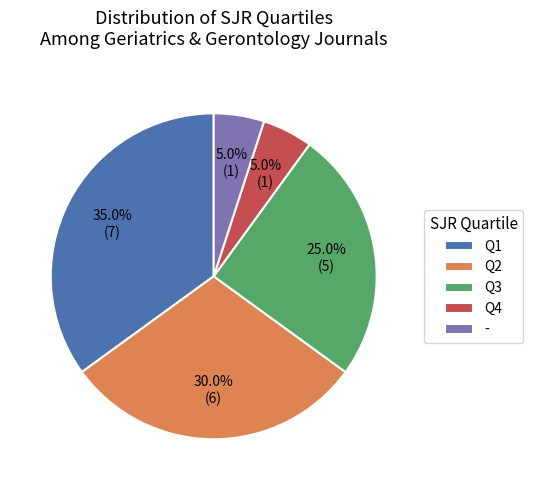

To the nearest percent, what percentage of the pie is -?

5%